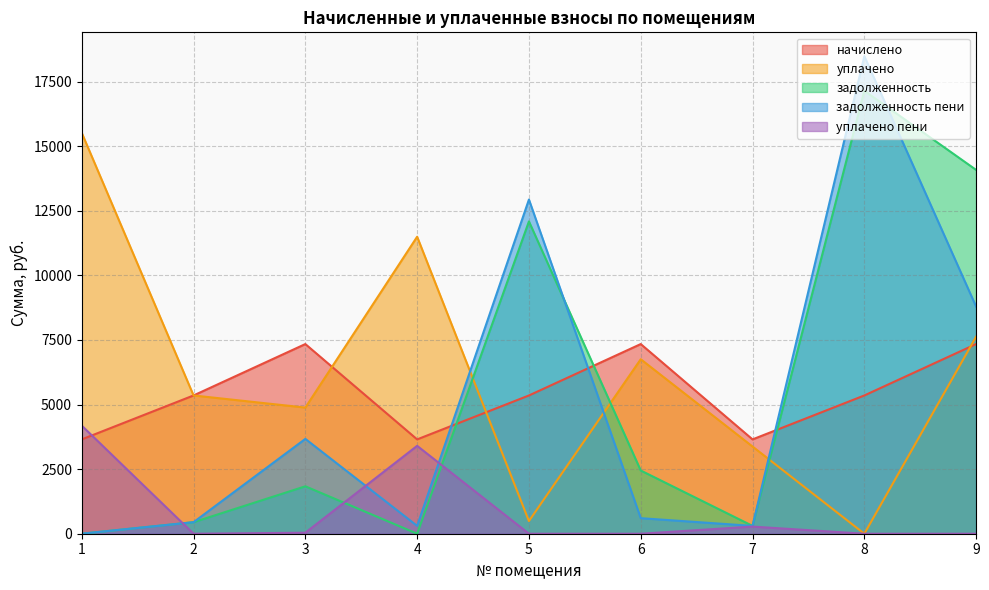

Which series has the largest total across all categories?

уплачено